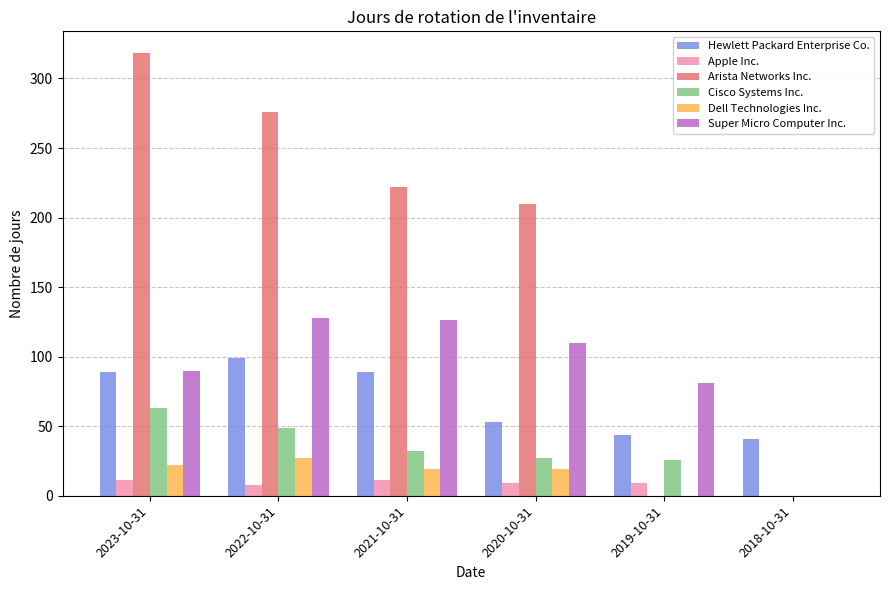

What is the total value across all series at 2018-10-31?

41